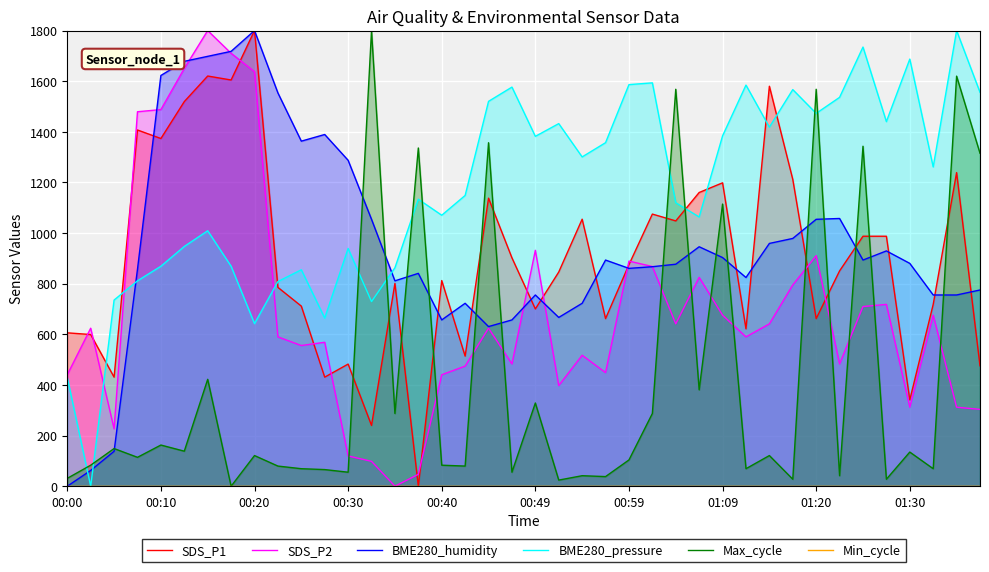

Is it true that Max_cycle equals 54.7 at 23?

False